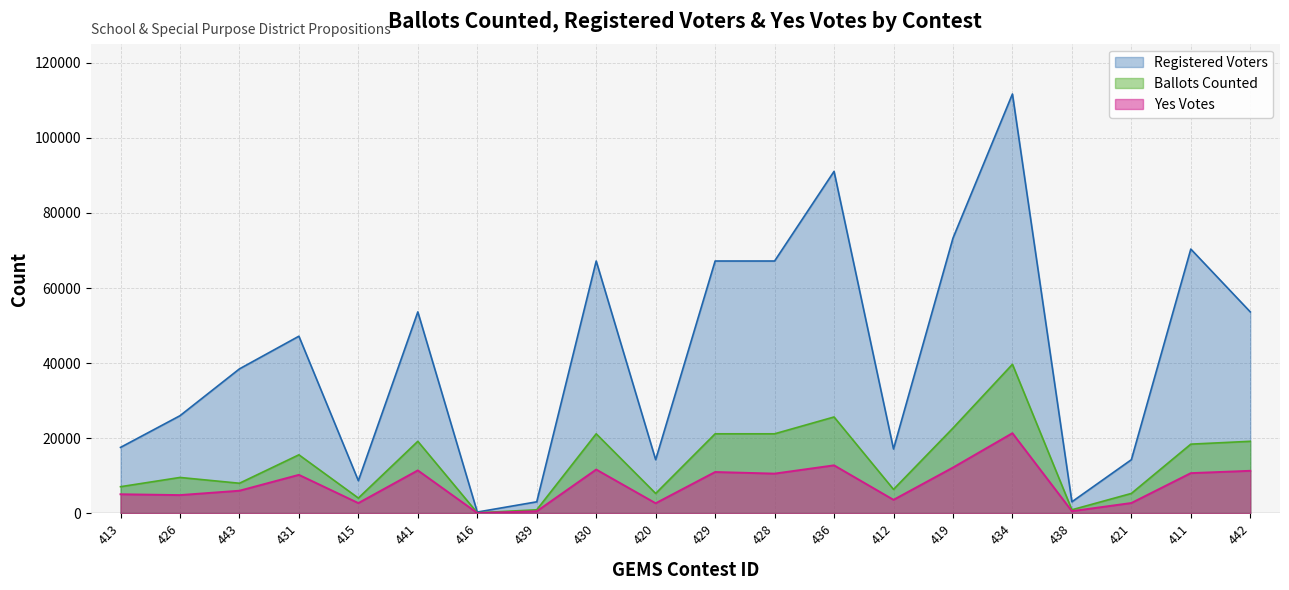

Count the number of data series in this chart.

3